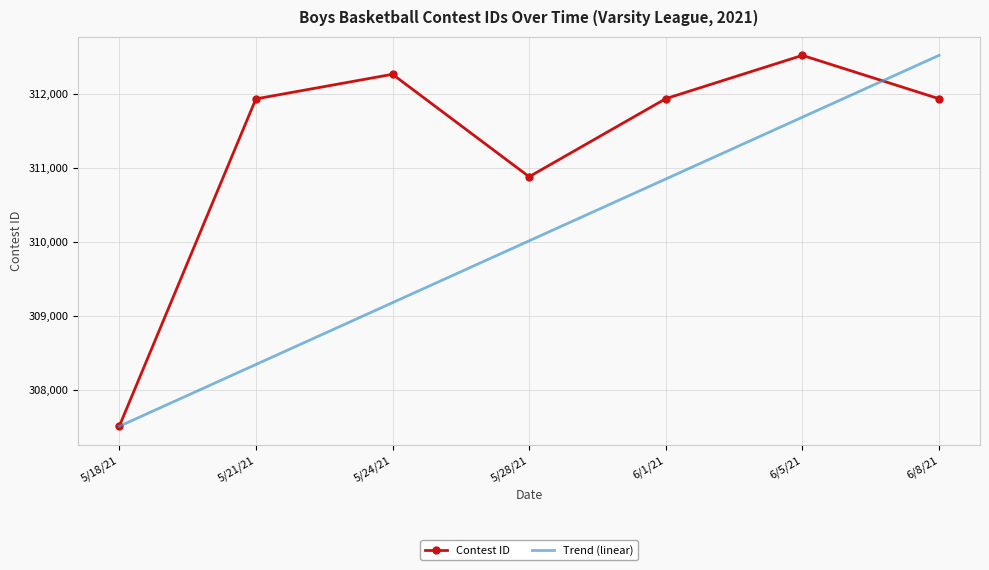

True or false: Contest ID and Trend (linear) intersect in this chart.

True